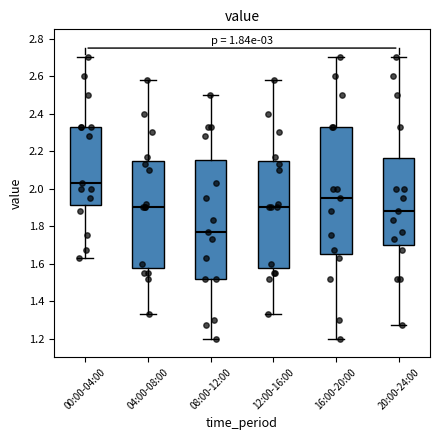

Which box has the lowest median line?

08:00-12:00